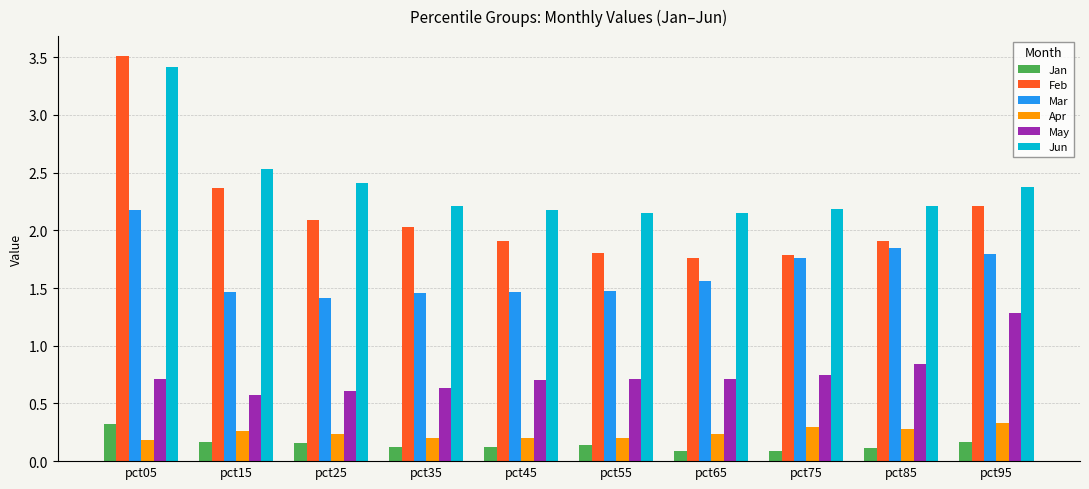

What is the spread (max minus min) of values at pct25?

2.3